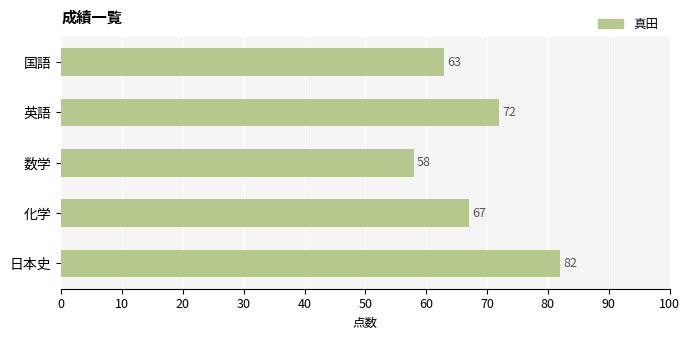

Reading bottom to top, what are all the values shown in this chart?

82	67	58	72	63